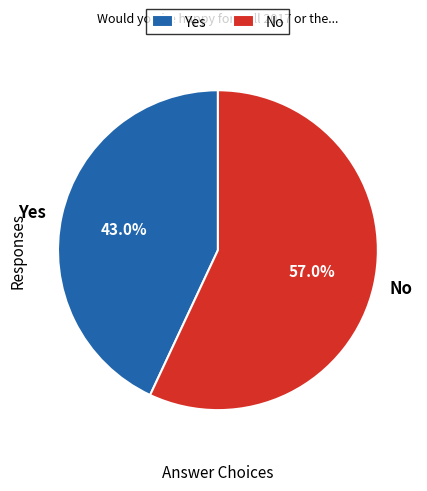

What is the total percentage of No and Yes?

100.0%